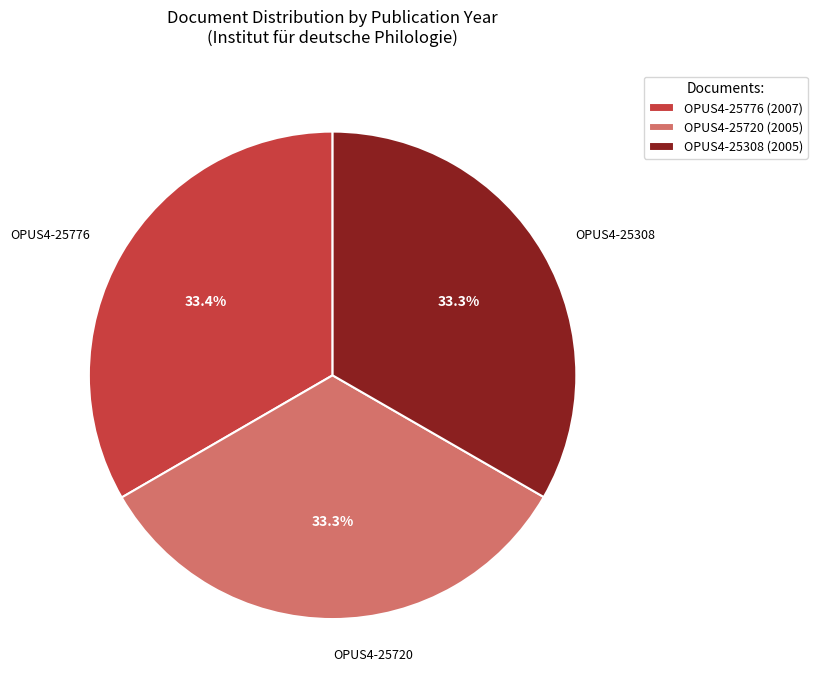

What percentage do OPUS4-25720 and OPUS4-25308 together represent?

66.6%